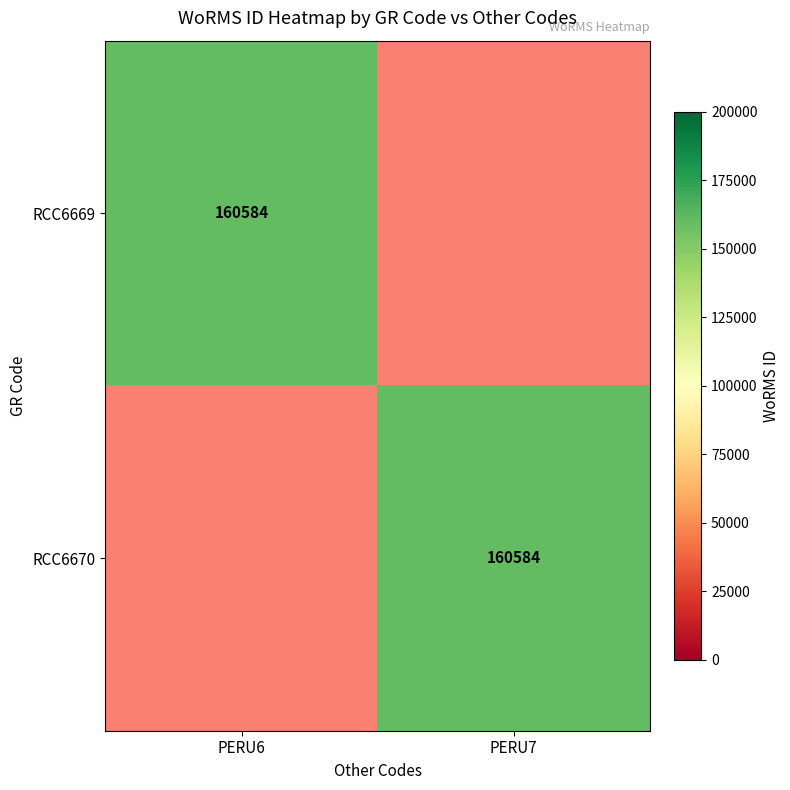

The RCC6669 series shows 83762 at PERU6. True or false?

False